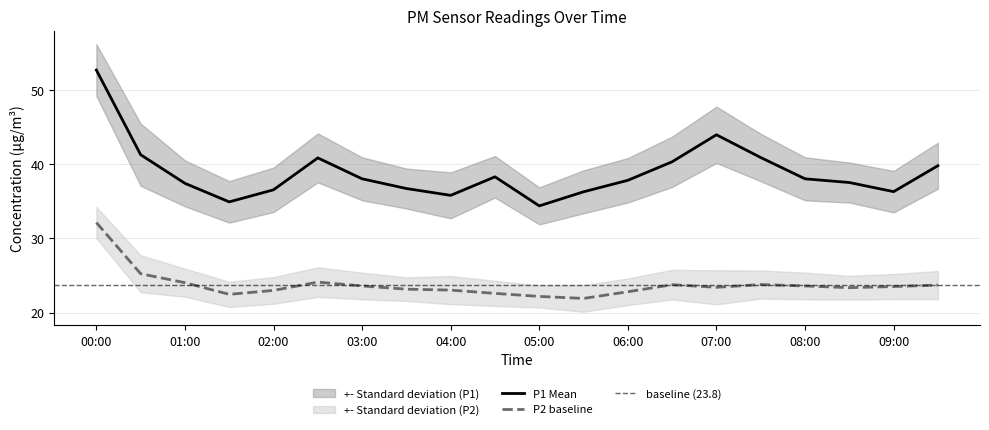

Where does the P2 series first go above 23?

00:00